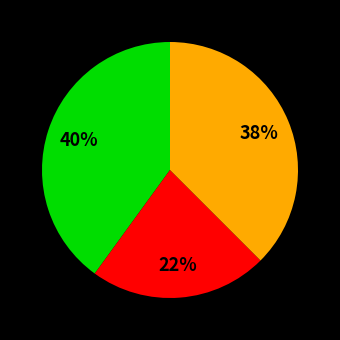

To the nearest percent, what is the difference between the largest and smallest slice percentages?

17%